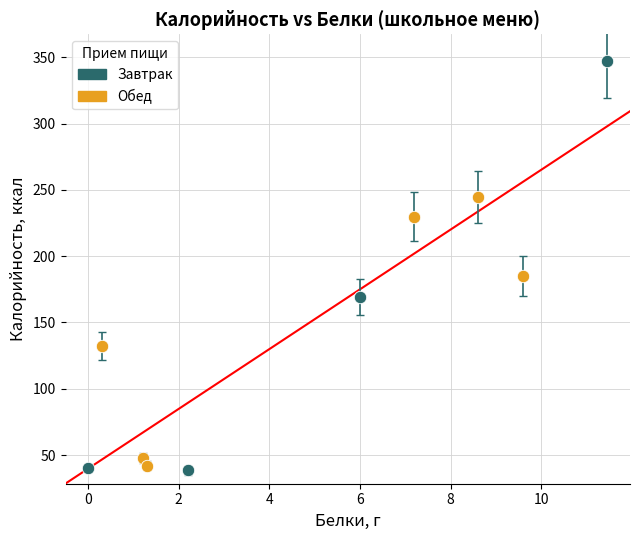

Which series contains the highest Y value?

Завтрак